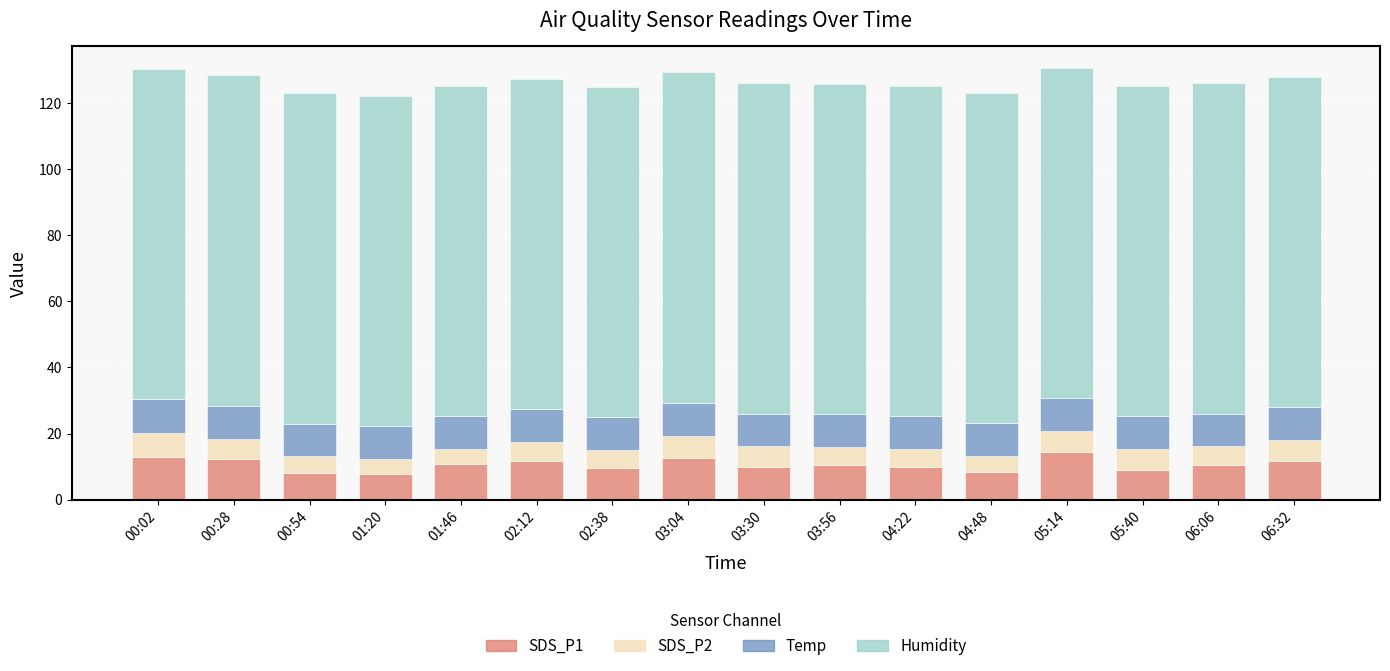

What is the highest value of the SDS_P1 series?

14.5